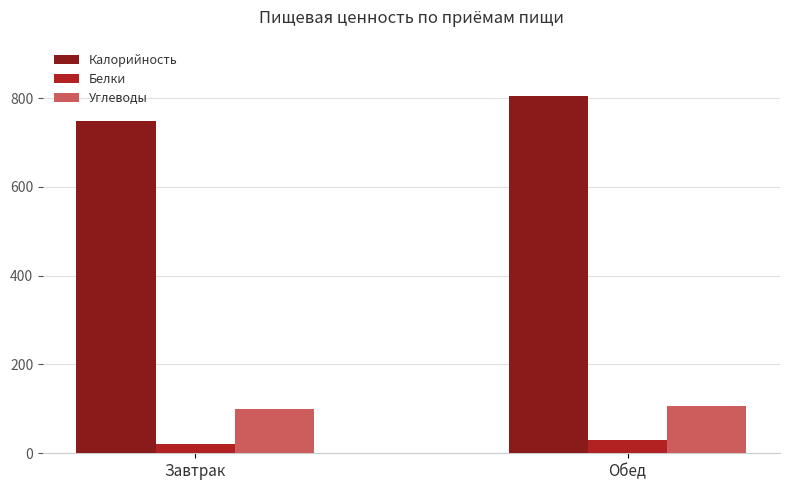

What position from the right is Завтрак?

2